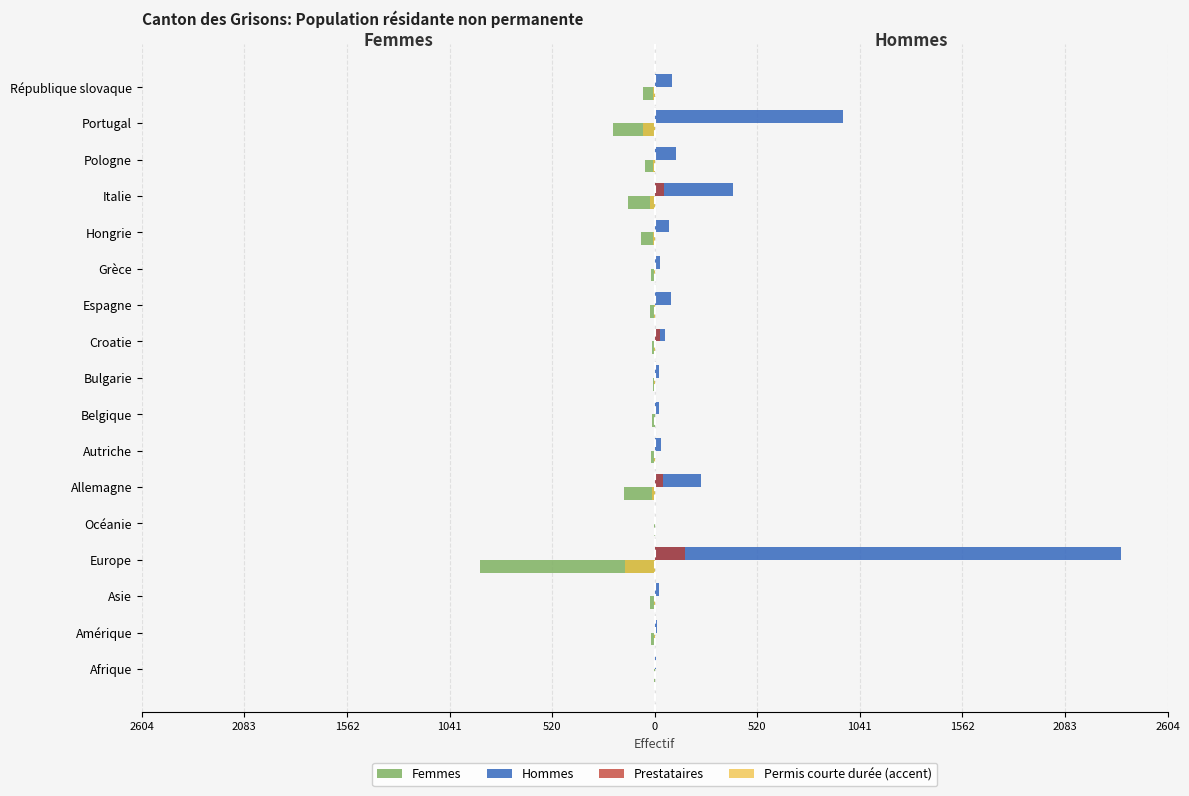

What are all the series names shown in the legend?

Femmes, Hommes, Prestataires, Permis courte durée (accent)